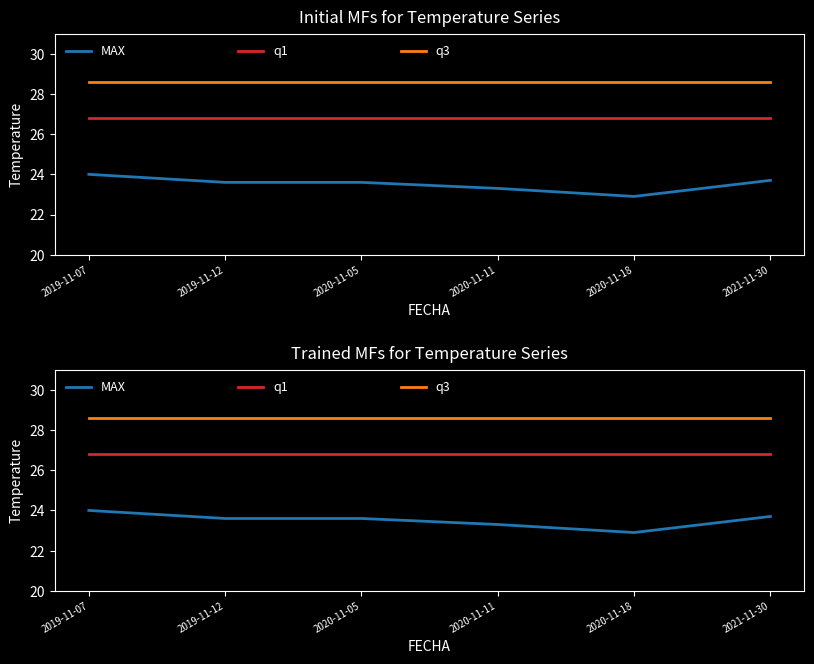

What is the minimum value for q1?

26.8